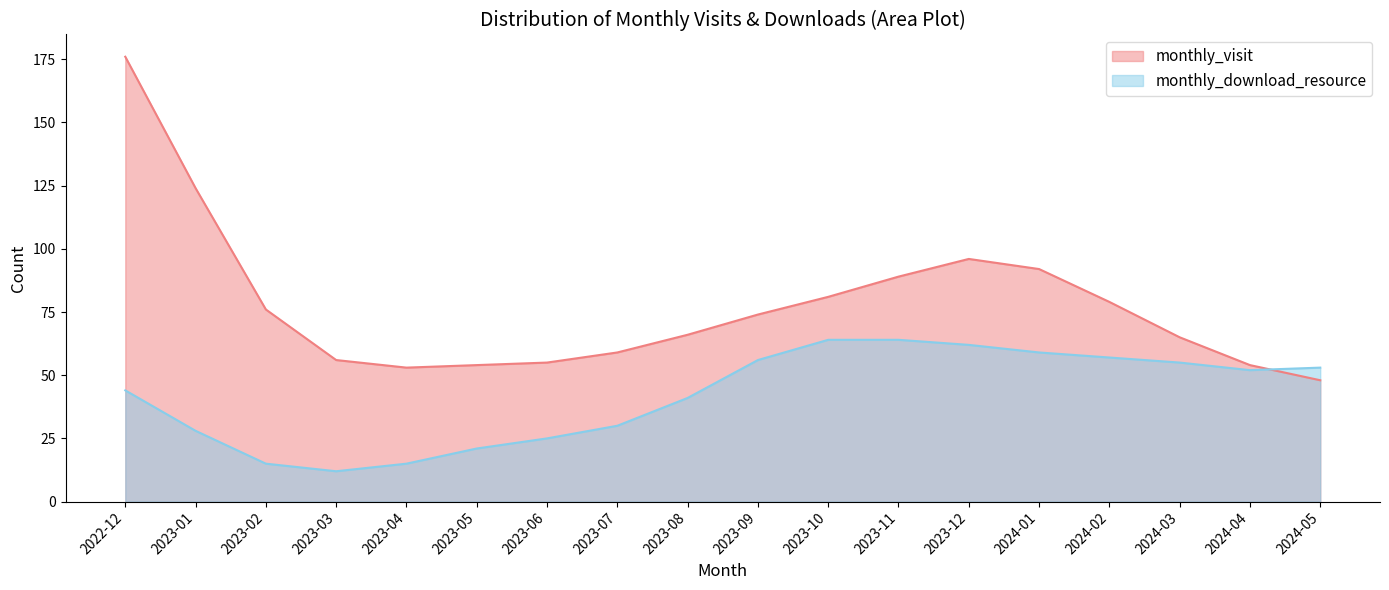

At 2023-01, list the series in order from largest to smallest.

monthly_visit, monthly_download_resource